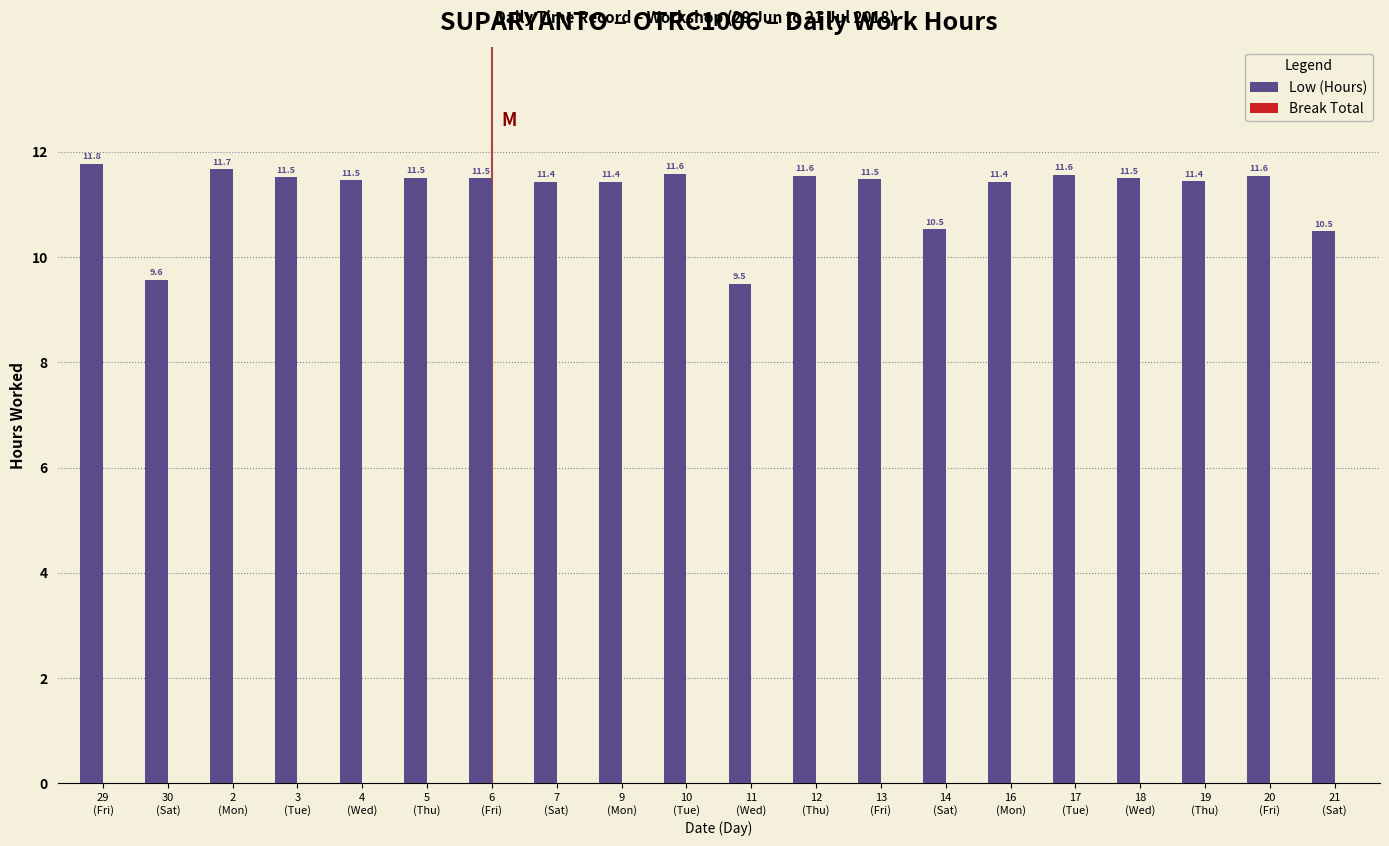

Are the bars horizontal?

No